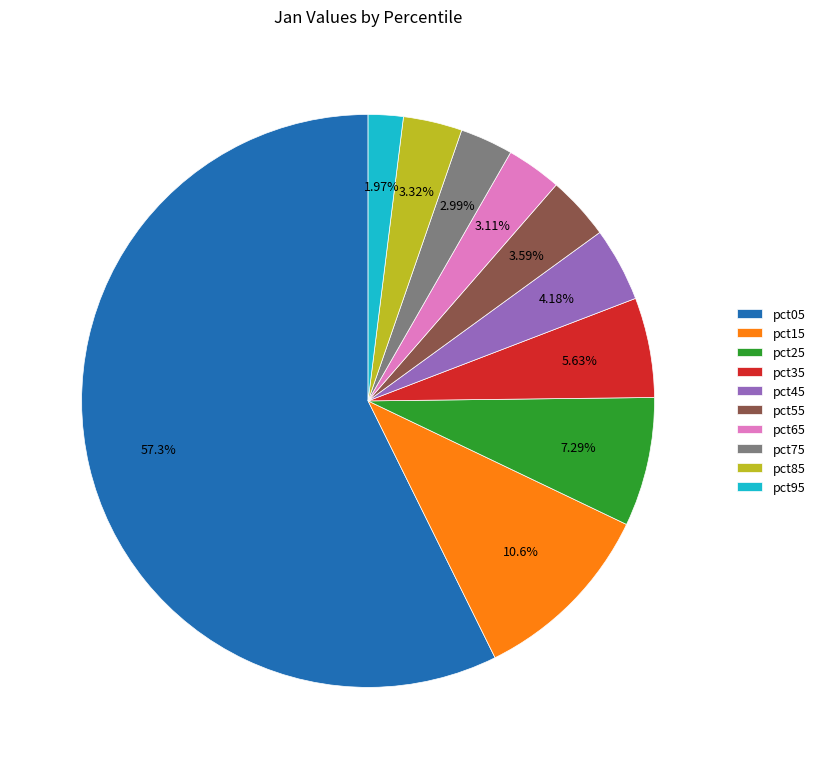

What portion of the pie excludes pct55?

96.4%